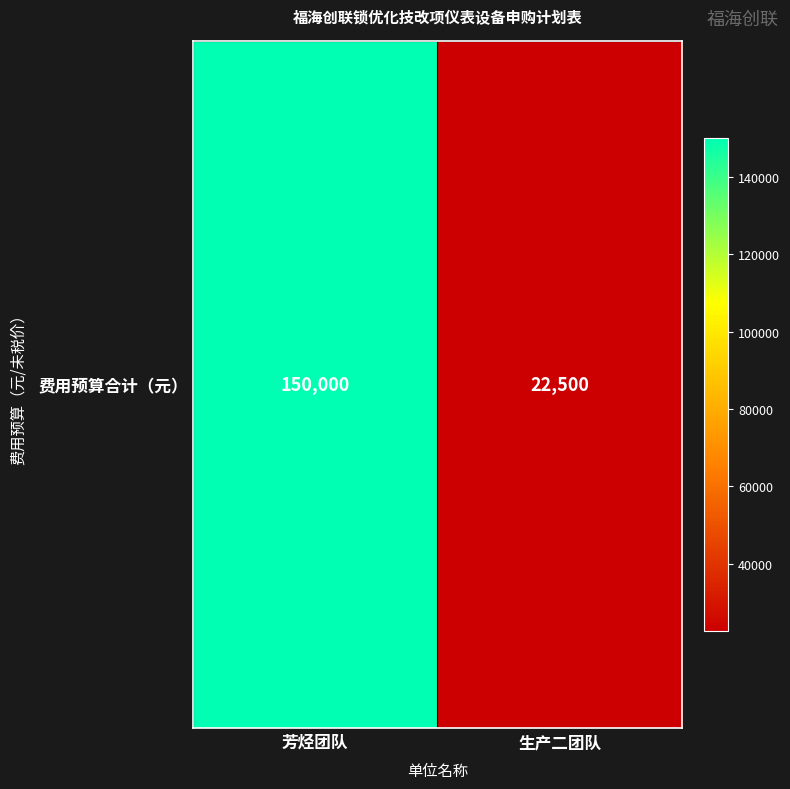

Is it true that the value at 芳烃团队 is 150000?

True